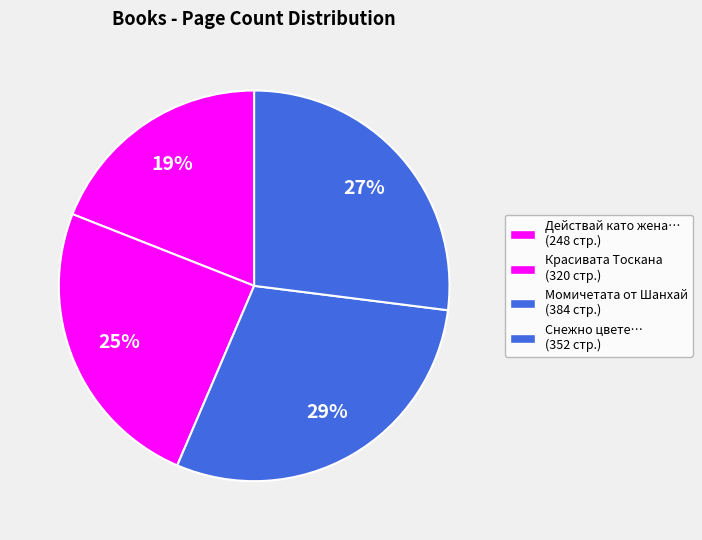

Does any single category account for the majority?

No